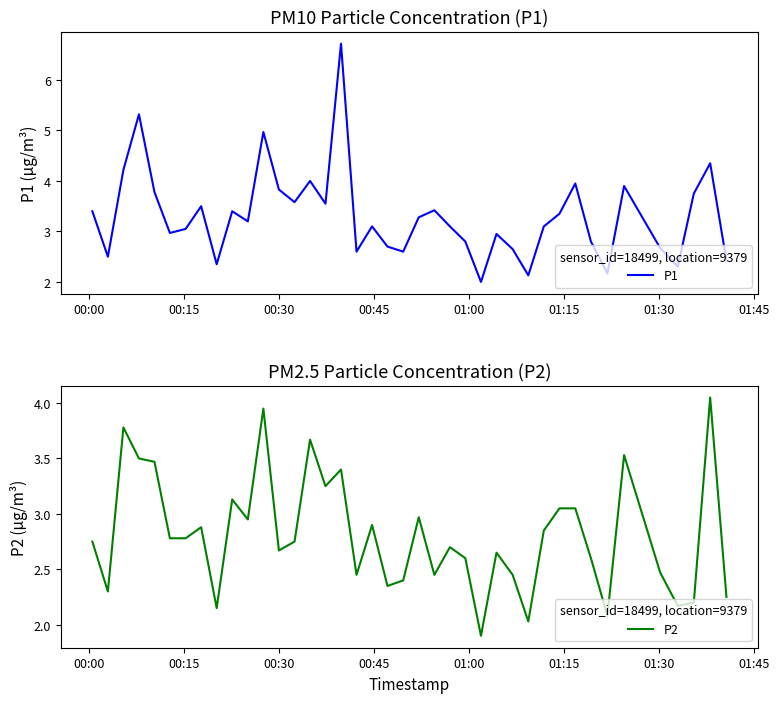

In P1, how many points are higher than both neighbors (excluding endpoints)?

12